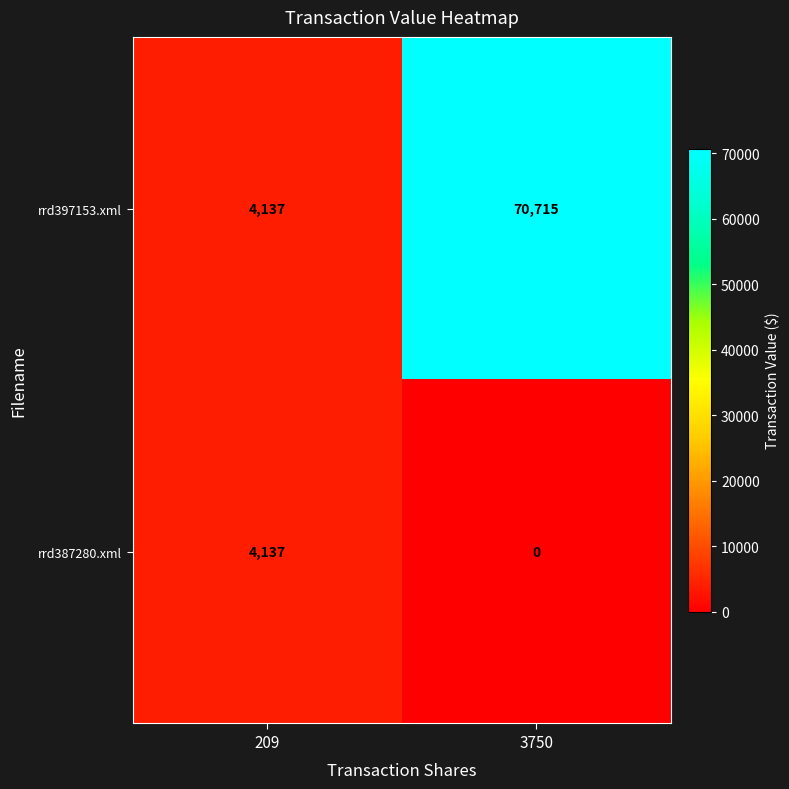

How many data points in rrd387280.xml are less than 4137?

1